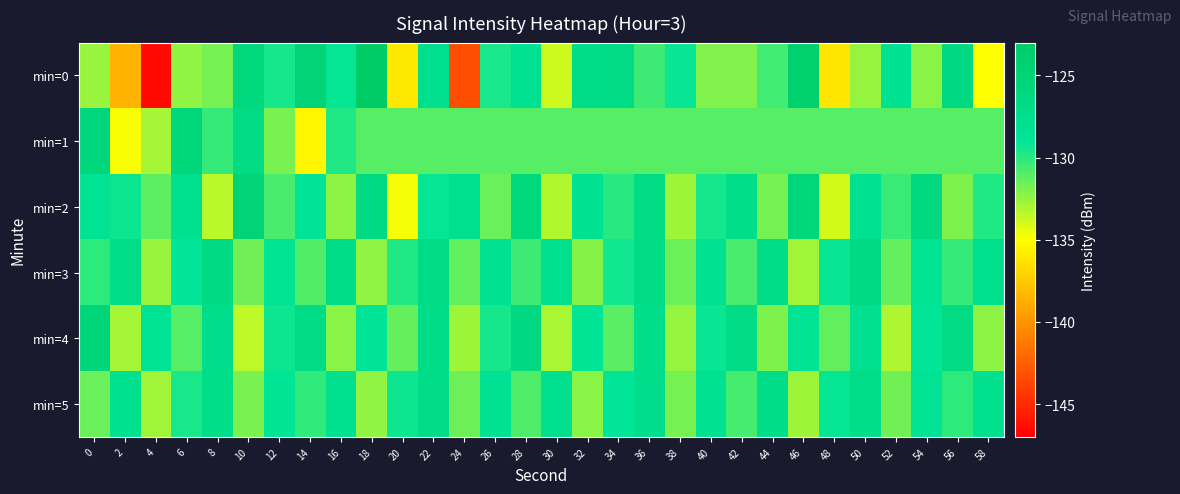

At 20, list the series in order from smallest to largest.

min=0, min=2, min=4, min=1, min=3, min=5